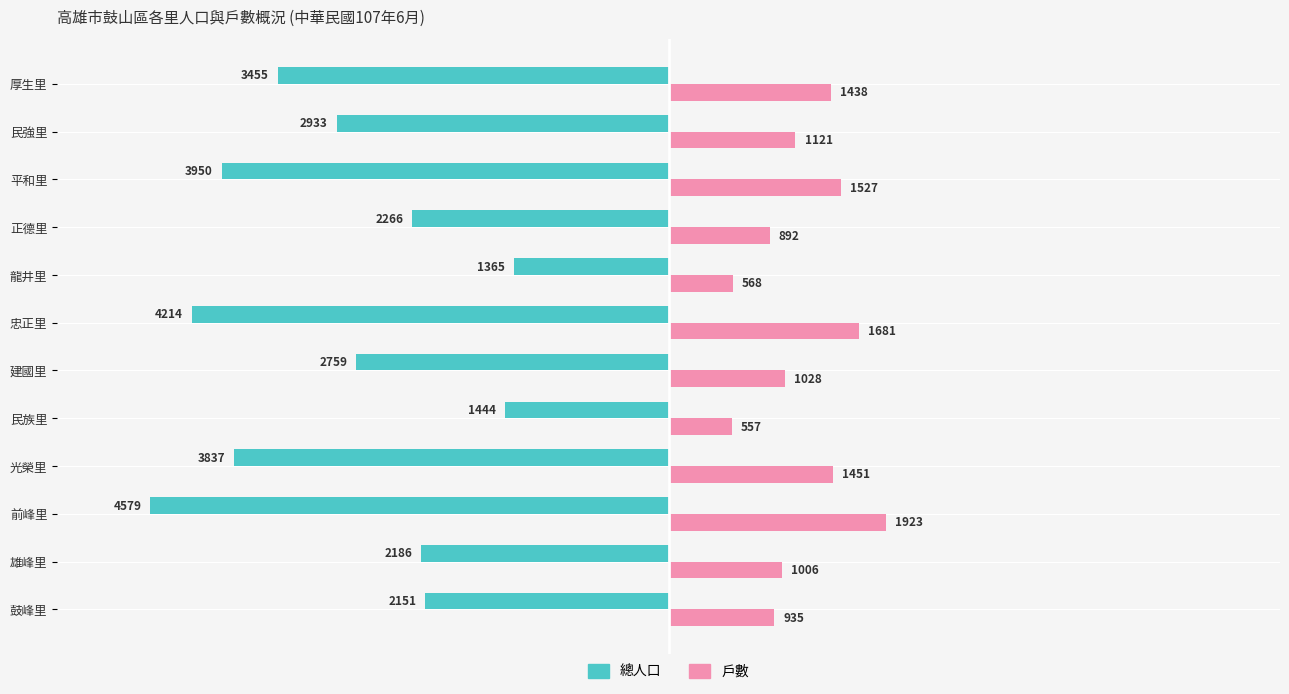

Which series has the largest total across all categories?

戶數